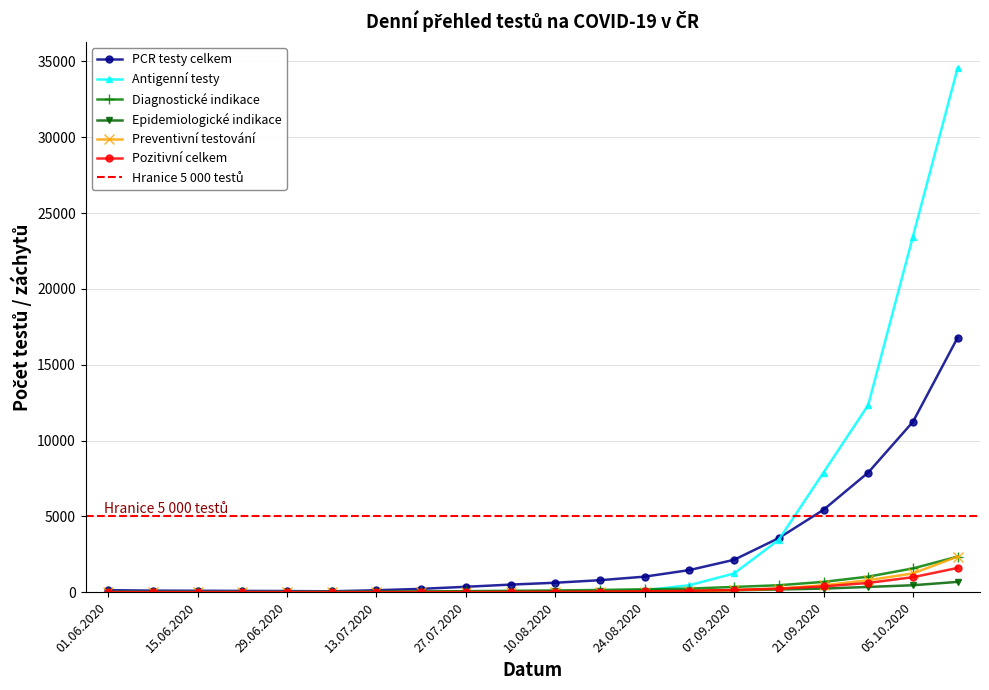

Where does the PCR testy celkem series first go above 621?

17.08.2020